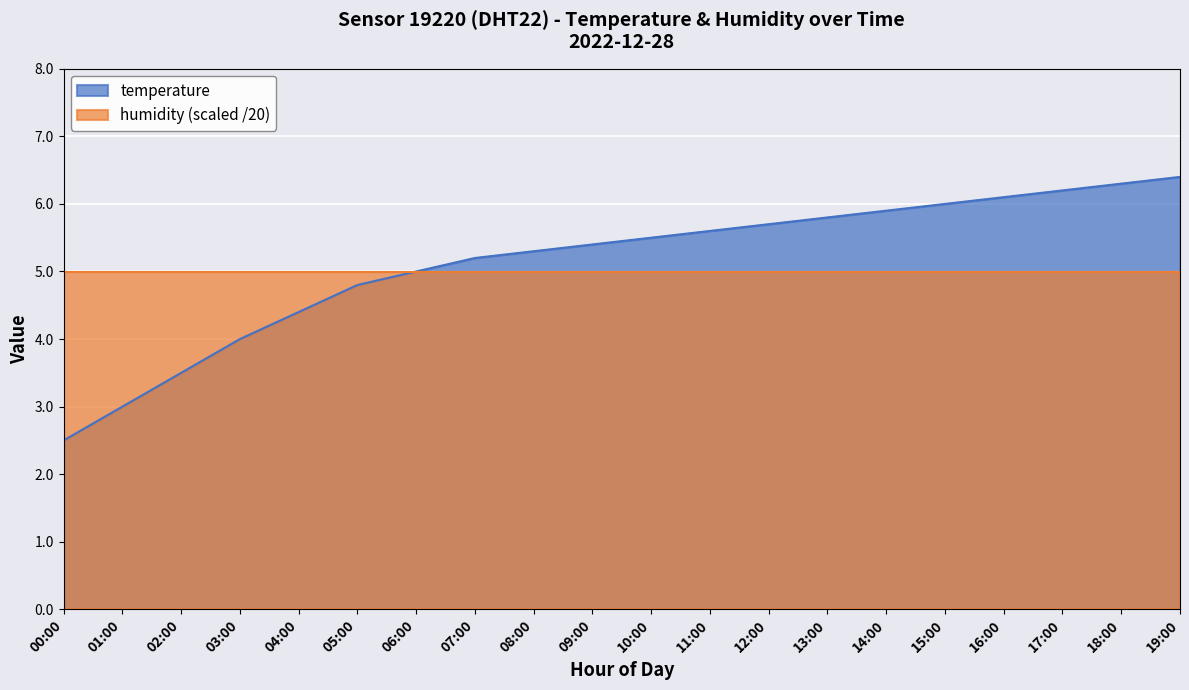

What is the ratio of the value at 14:00 to the value at 13:00?

1.0